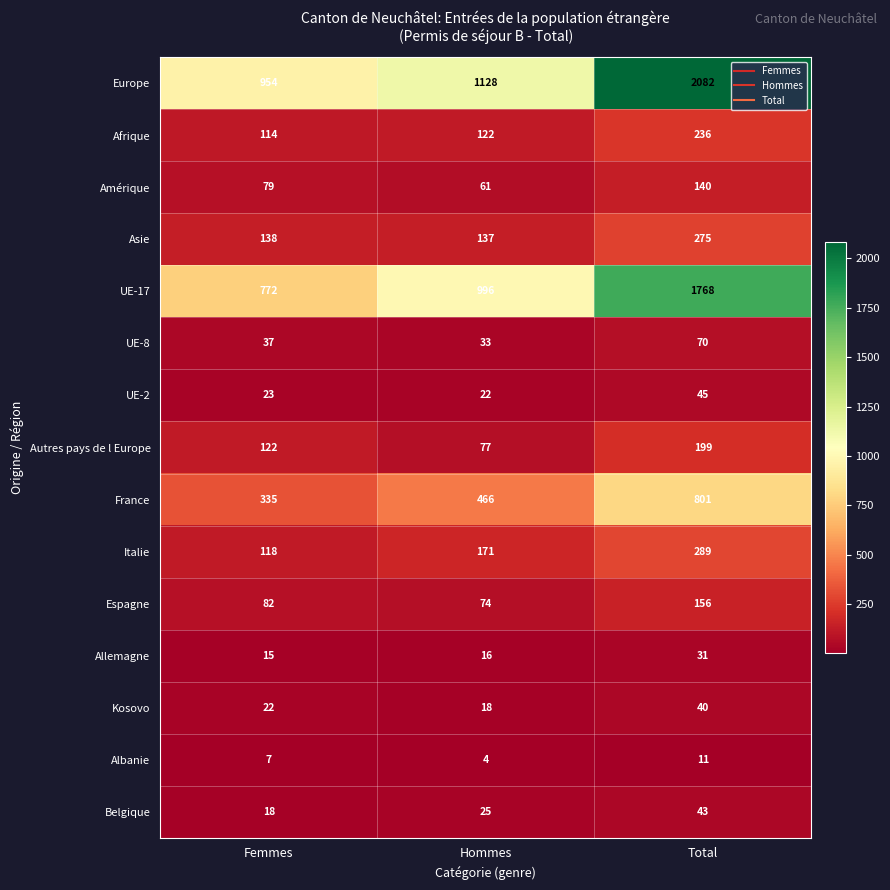

Rank the series at Hommes from highest to lowest value.

Europe, UE-17, France, Italie, Asie, Afrique, Autres pays de l Europe, Espagne, Amérique, UE-8, Belgique, UE-2, Kosovo, Allemagne, Albanie